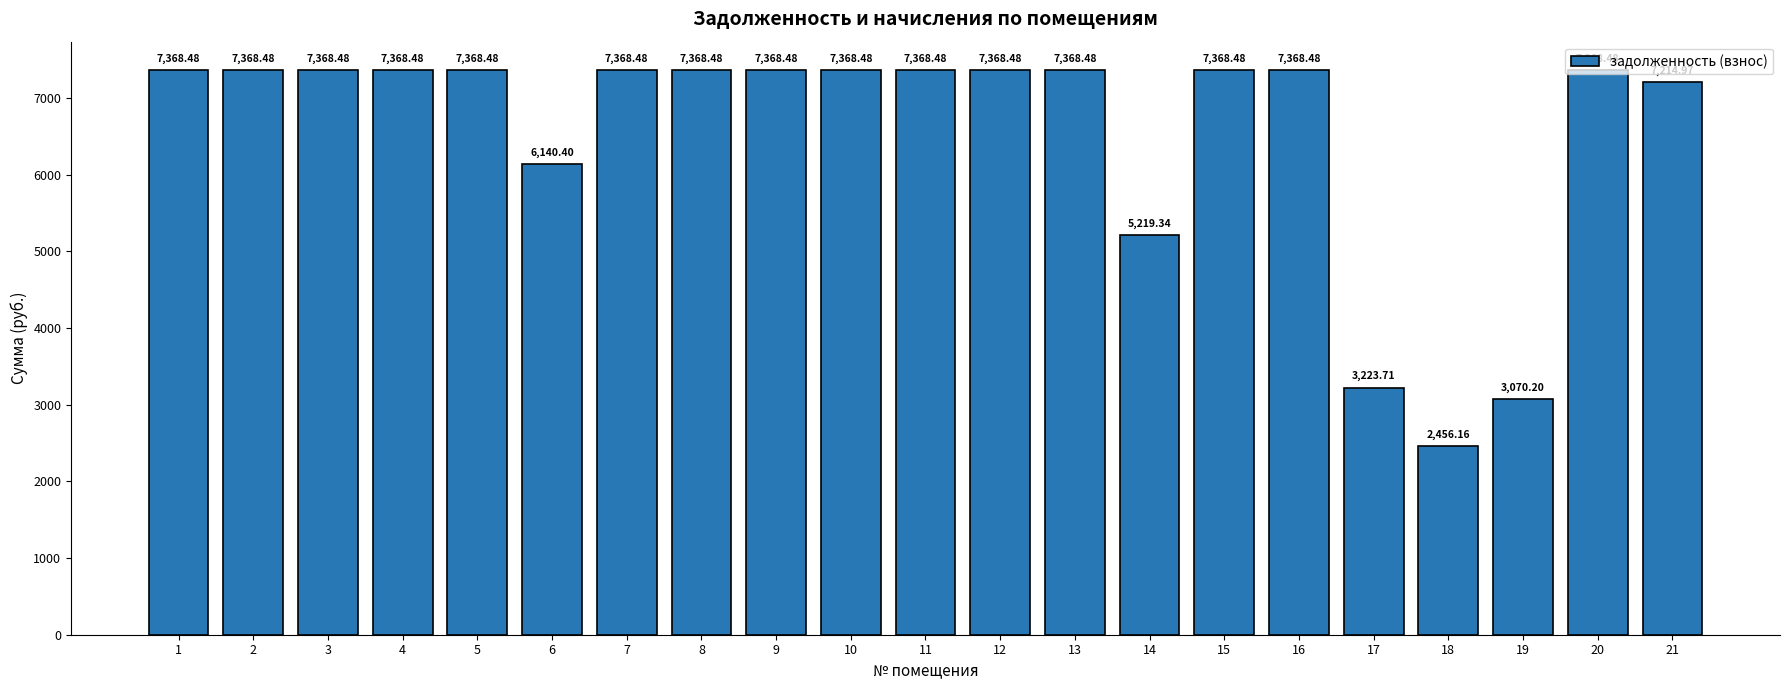

Does the chart contain any negative values?

No